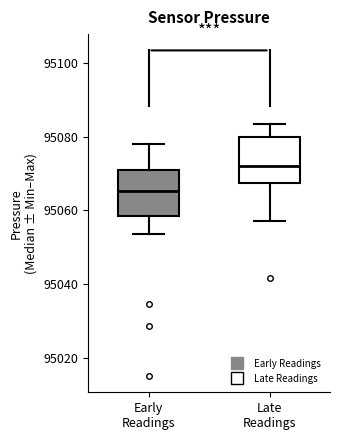

Where does the upper whisker of the box for Late Readings end on the y-axis? The values are not printed on the chart, so give them approximately, as read against the axis.

95084